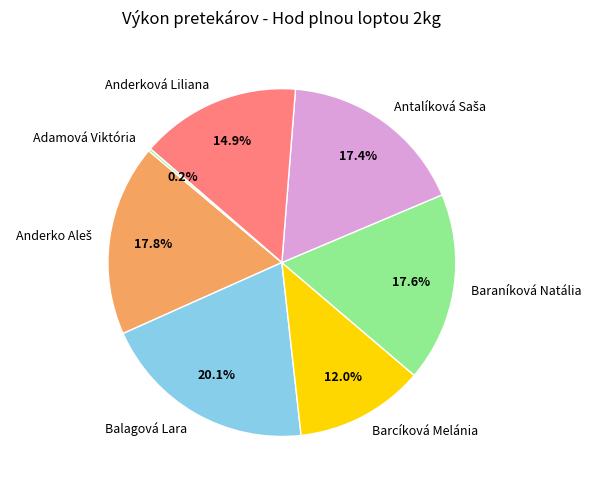

What portion of the pie excludes Anderková Liliana?

85.1%